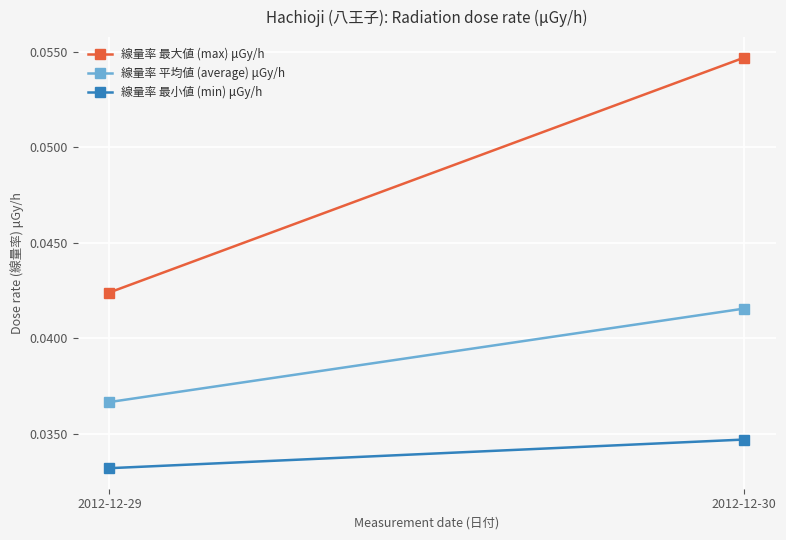

How many categories are shown in the chart?

2